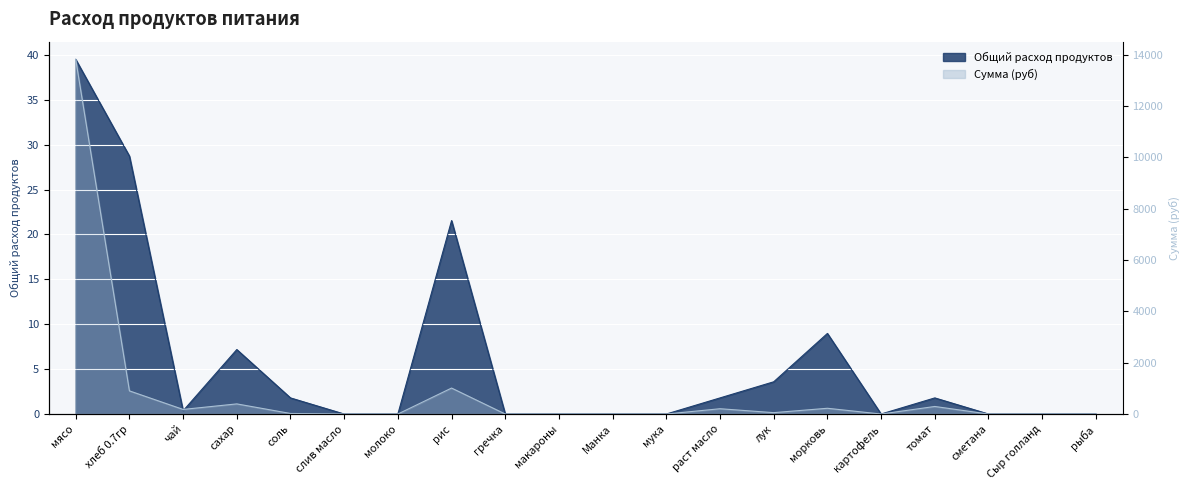

What are all the series names shown in the legend?

Общий расход продуктов, Сумма (руб)